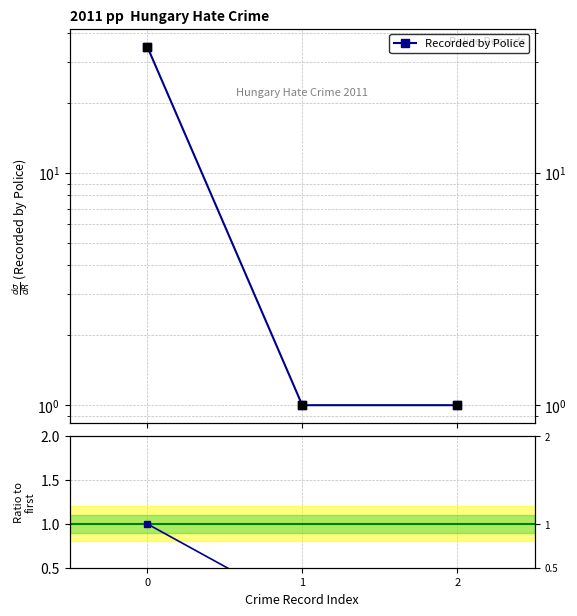

Is the value of Recorded by Police at 1 greater than the value of Ratio to first at 1?

Yes